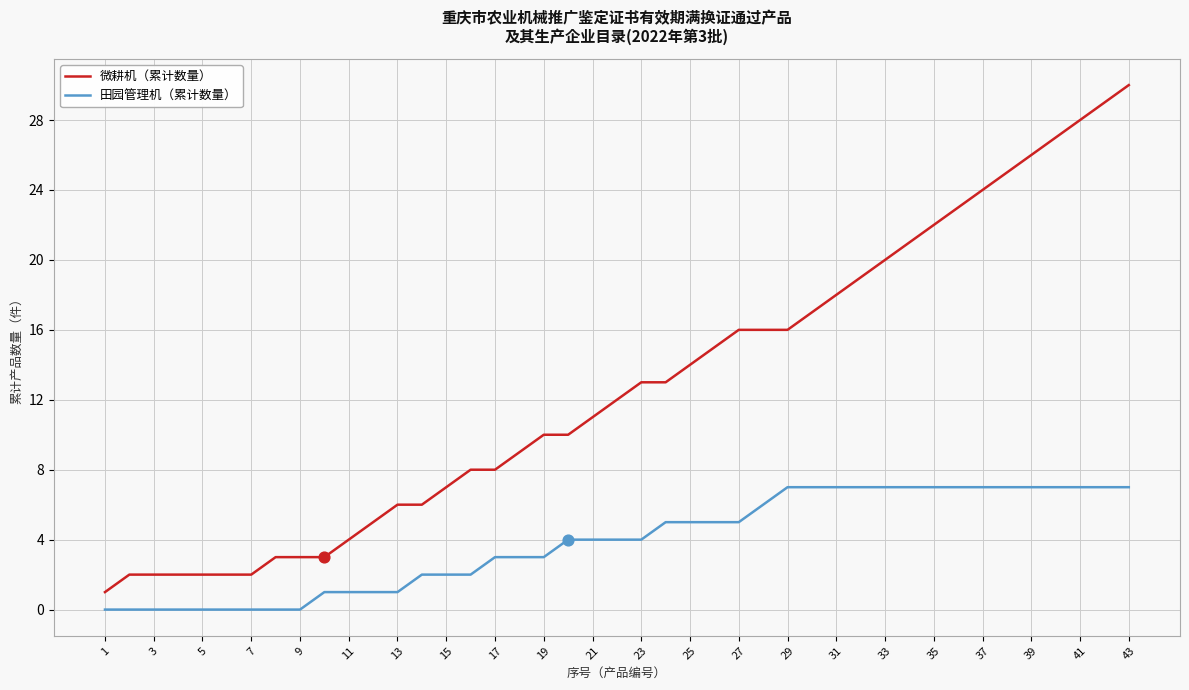

Which series has the largest total across all categories?

微耕机（累计数量）